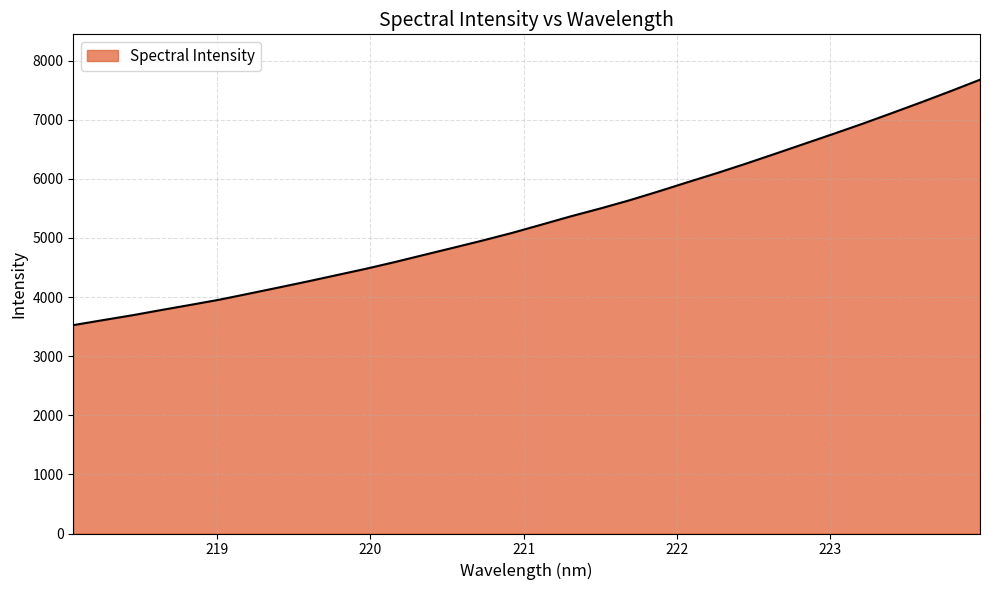

What is the maximum value shown in the chart?

7677.1